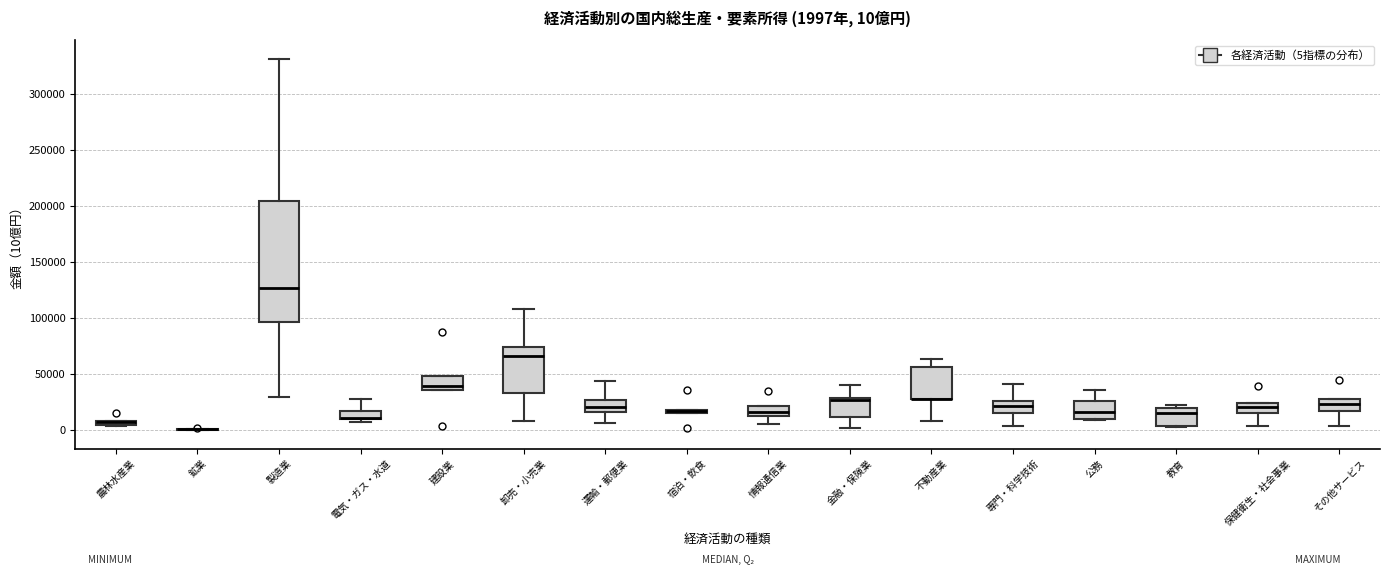

Comparing the boxes themselves (not the whiskers), which one is the tallest?

製造業